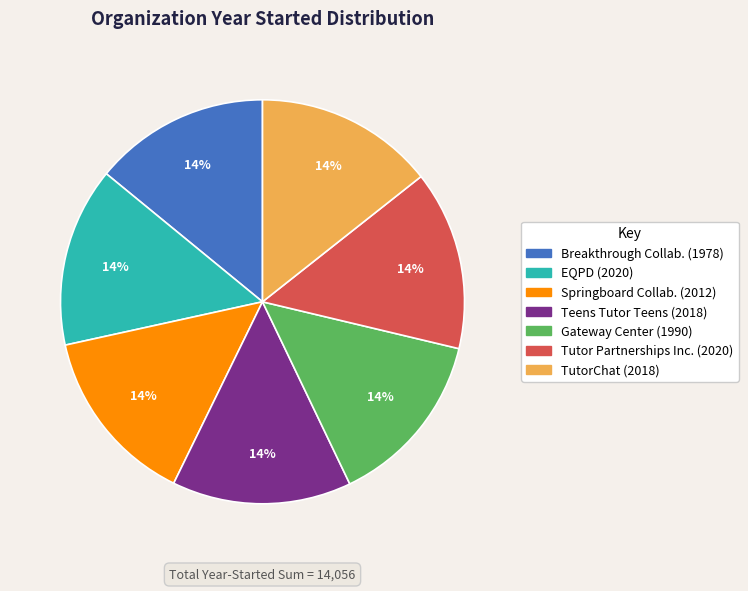

Is there a majority slice in this chart?

No